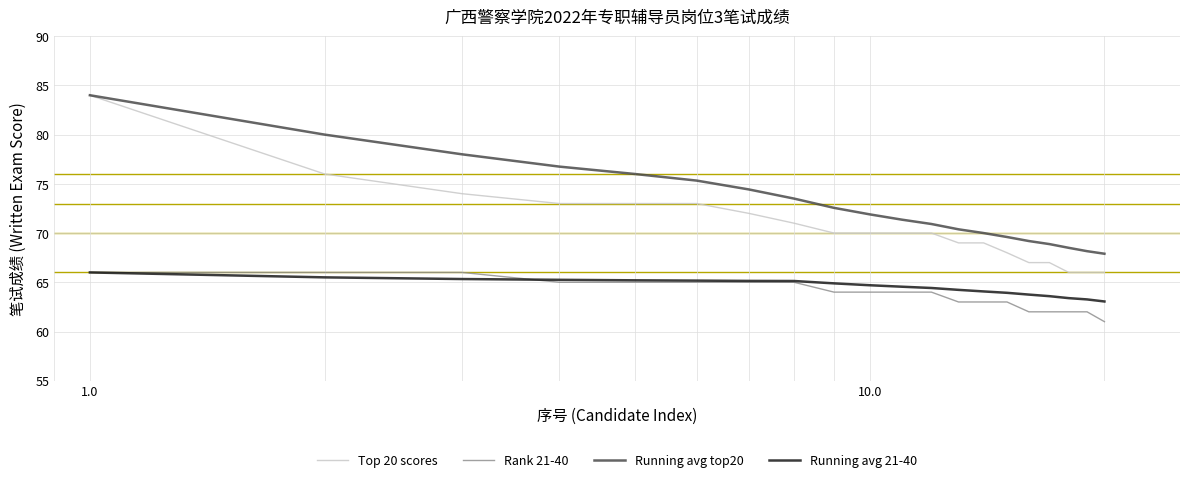

True or false: Rank 21-40 and Top 20 scores intersect in this chart.

False